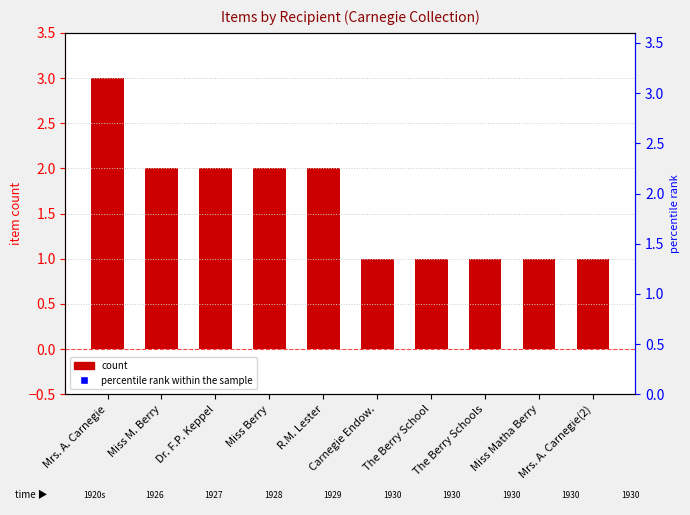

Which series has the largest total across all categories?

percentile rank within the sample